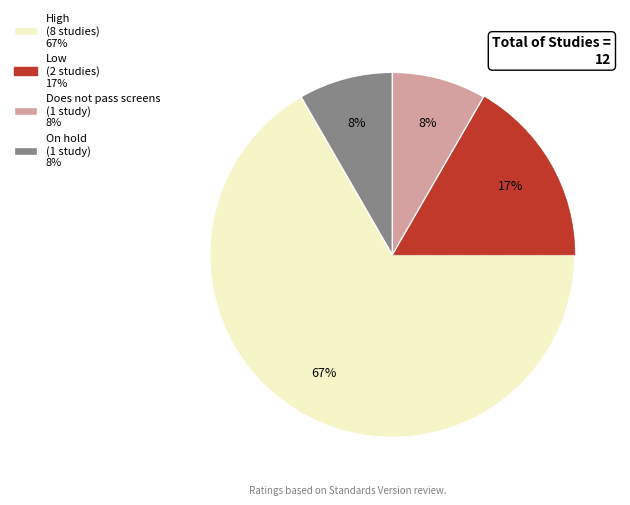

The On hold slice represents 14% of the pie. True or false?

False